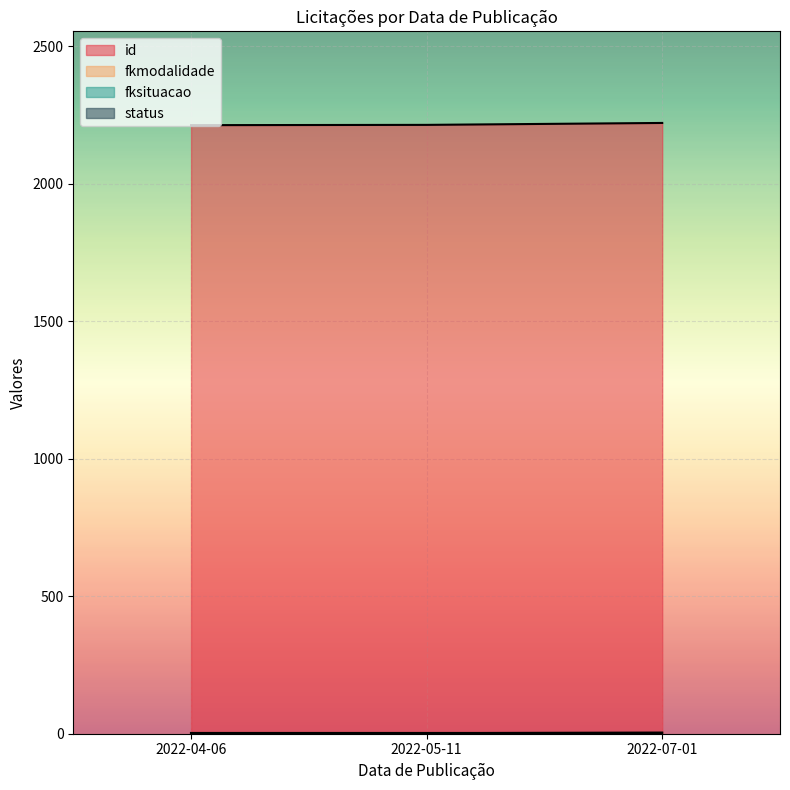

Reading right to left, transcribe all the data shown in this chart.

id: 2022-04-06=2213	2022-05-11=2214	2022-07-01=2221
fkmodalidade: 2022-04-06=2	2022-05-11=2	2022-07-01=4
fksituacao: 2022-04-06=3	2022-05-11=3	2022-07-01=3
status: 2022-04-06=1	2022-05-11=1	2022-07-01=1